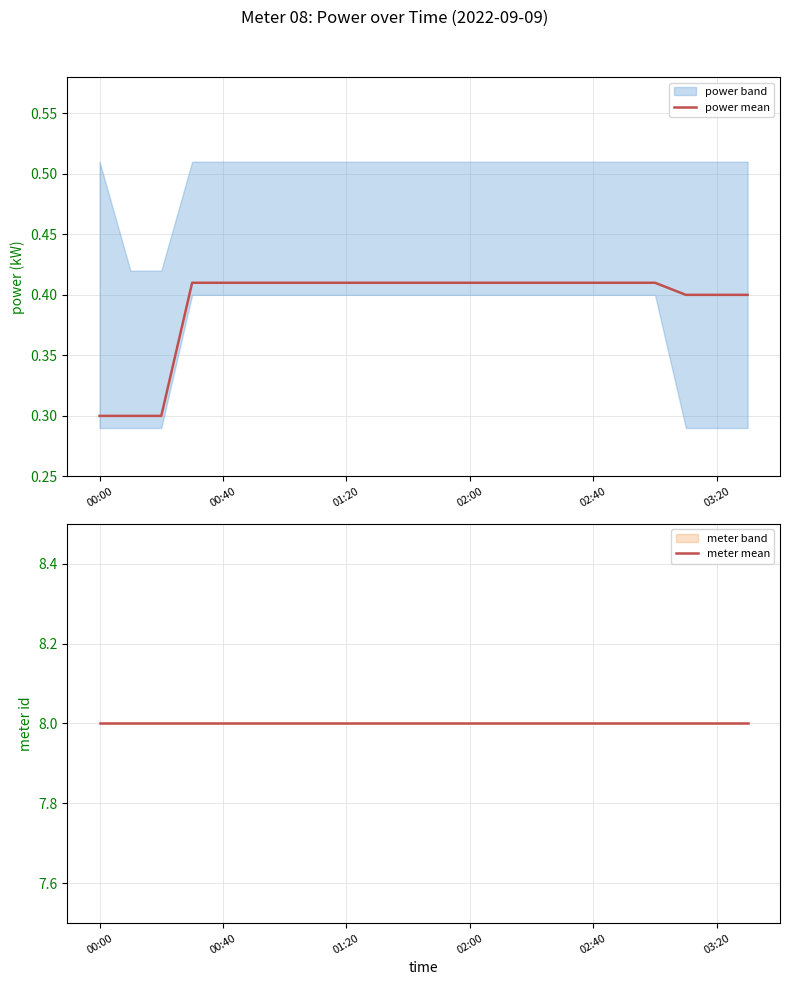

Is it true that power mean equals 0.3 at 00:00?

True